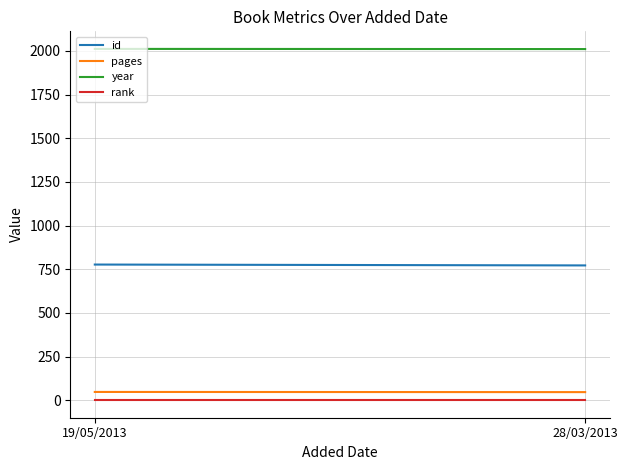

What is the spread (max minus min) of values at 28/03/2013?

2009